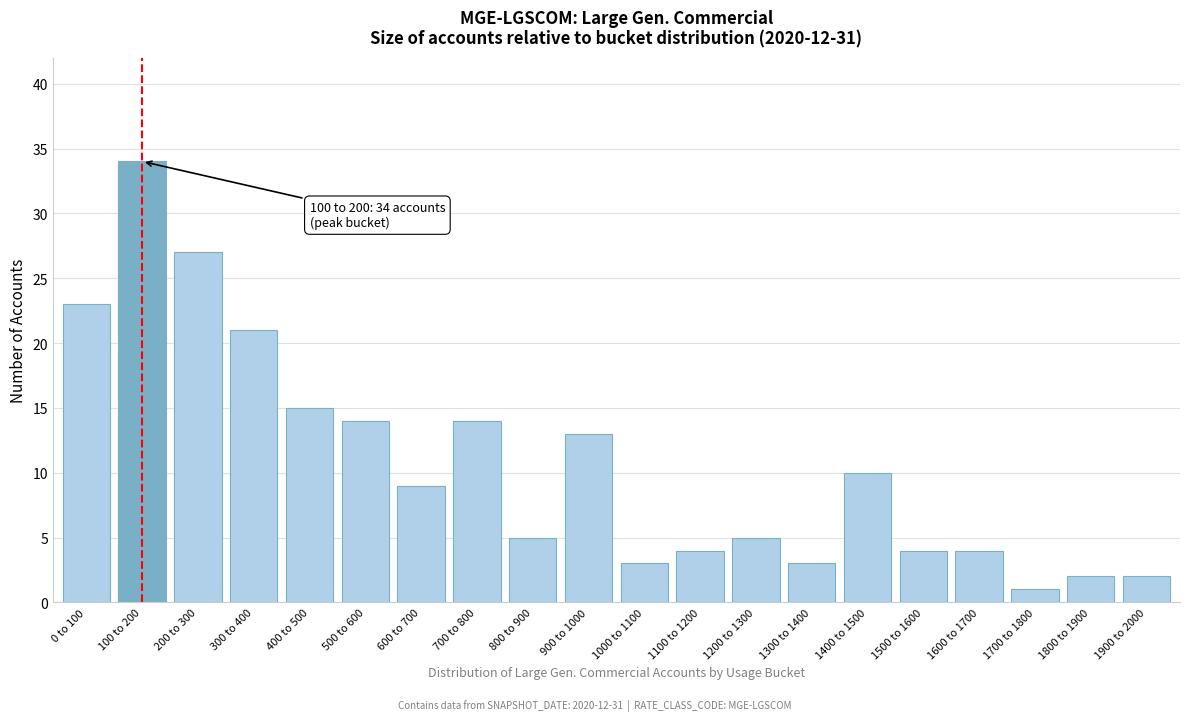

Reading left to right, transcribe all the data shown in this chart.

23	34	27	21	15	14	9	14	5	13	3	4	5	3	10	4	4	1	2	2